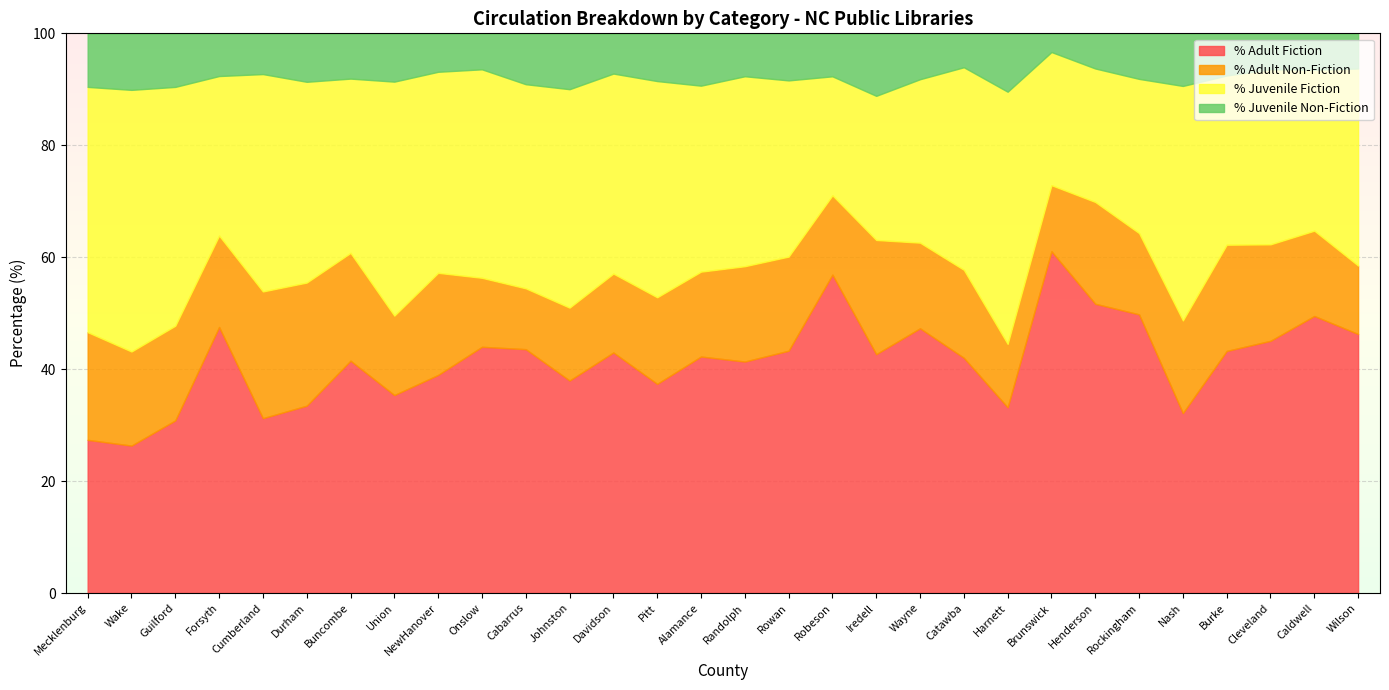

Reading left to right, list all the values displayed in this chart.

% Adult Fiction: 27.4	26.3	30.8	47.5	31.2	33.5	41.5	35.4	39.0	44.0	43.6	38.0	43.0	37.4	42.2	41.4	43.3	56.9	42.7	47.3	42.0	33.2	61.1	51.7	49.8	32.1	43.2	45.1	49.5	46.3
% Adult Non-Fiction: 19.2	16.8	16.9	16.3	22.6	22.0	19.3	14.2	18.2	12.3	10.9	13.0	14.1	15.5	15.2	17.0	16.8	14.2	20.4	15.3	15.7	11.3	11.8	18.2	14.5	16.6	19.0	17.2	15.2	12.2
% Juvenile Fiction: 43.8	46.8	42.7	28.5	38.8	35.9	31.1	41.8	35.9	37.2	36.5	39.0	35.7	38.6	33.2	33.9	31.5	21.3	25.8	29.2	36.2	45.1	23.8	23.9	27.6	41.9	30.2	31.3	28.8	35.2
% Juvenile Non-Fiction: 9.6	10.1	9.6	7.6	7.3	8.7	8.1	8.6	6.9	6.4	9.1	10.0	7.2	8.5	9.3	7.7	8.4	7.7	11.2	8.2	6.1	10.4	3.3	6.3	8.2	9.4	7.5	6.4	6.5	6.3